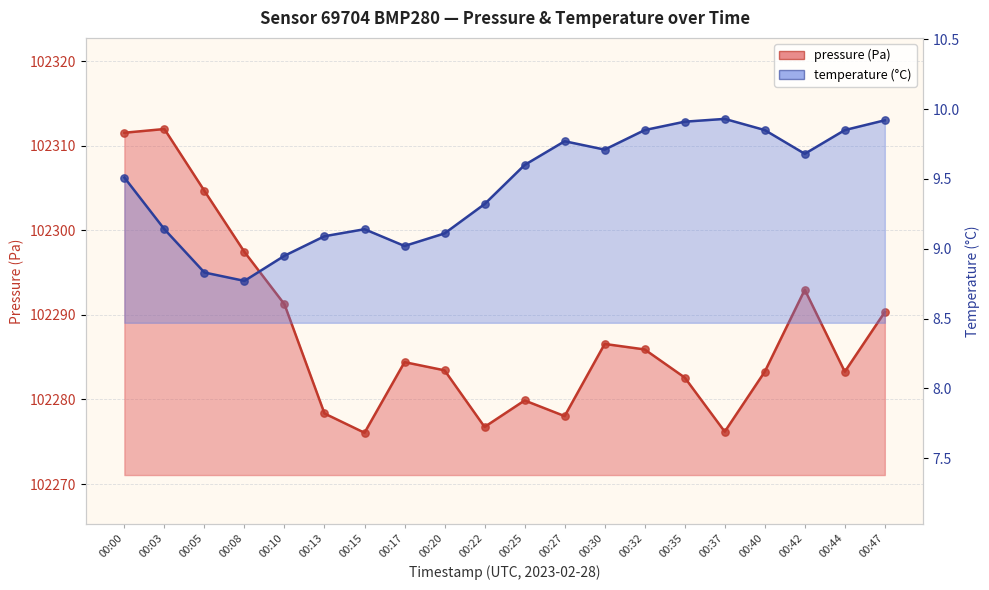

Which series contains the highest Y value?

pressure